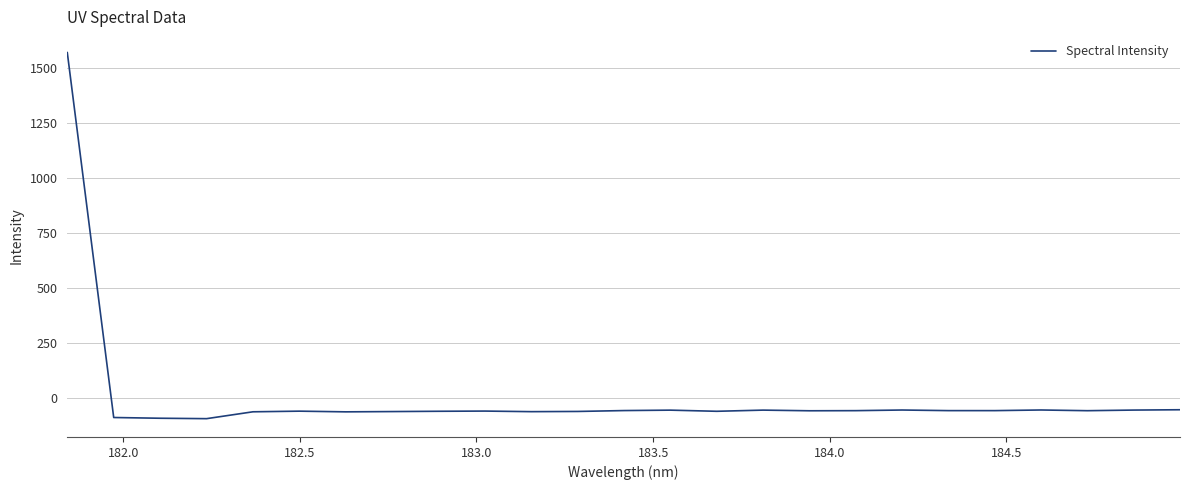

What is the difference between the maximum and minimum values?

1664.8